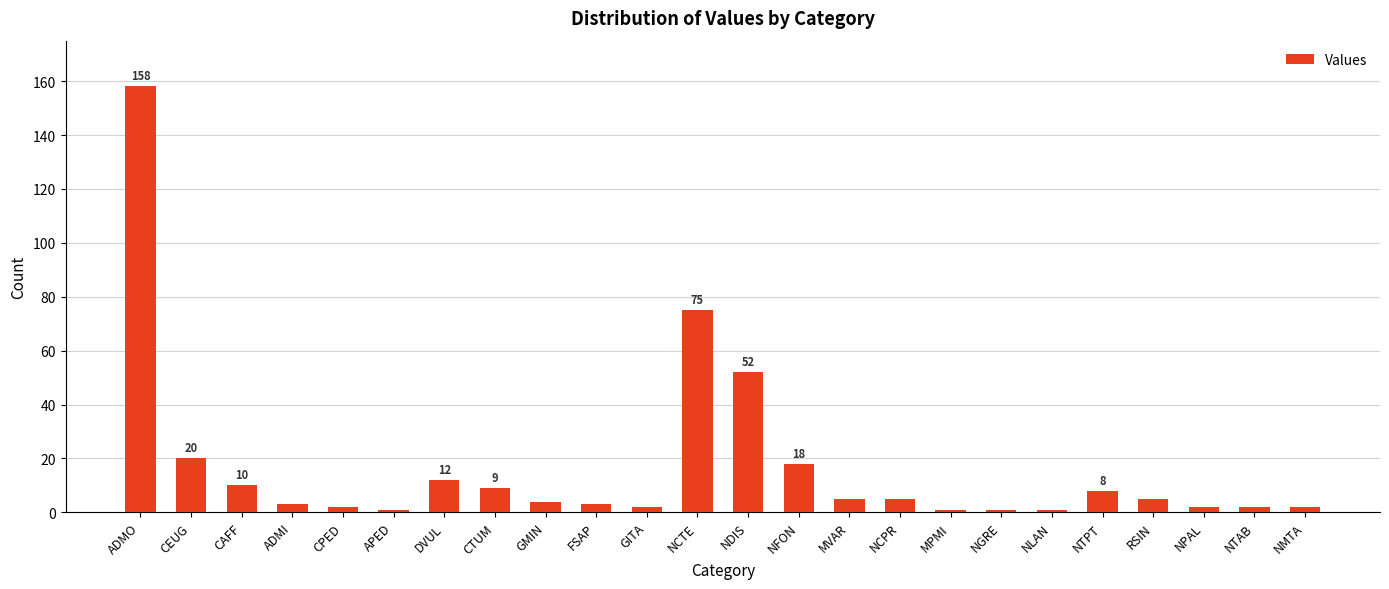

Are the bars horizontal?

No